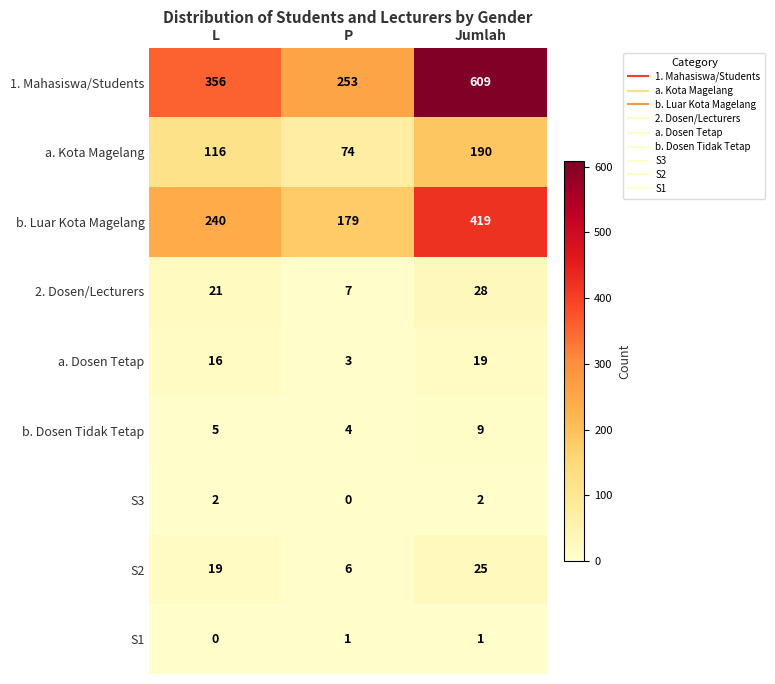

Count the S2 values in the range 6 to 25.

3